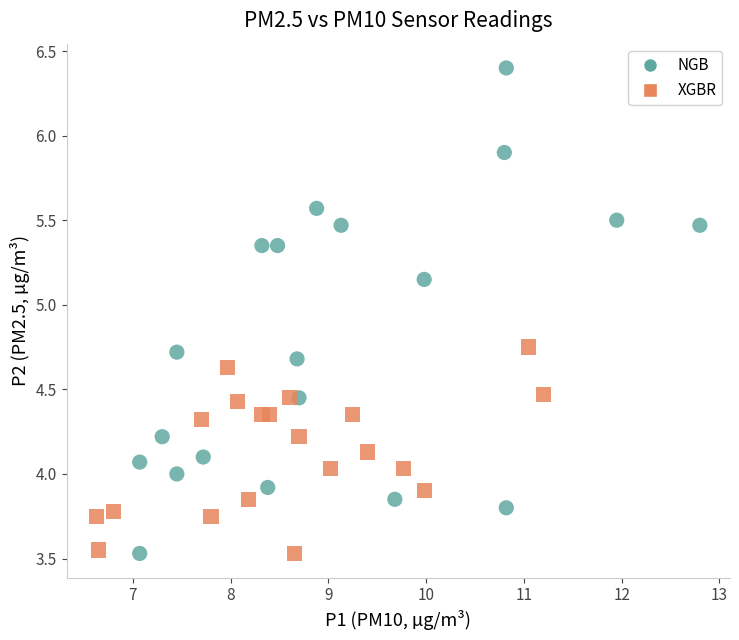

What are all the series names shown in the legend?

NGB, XGBR